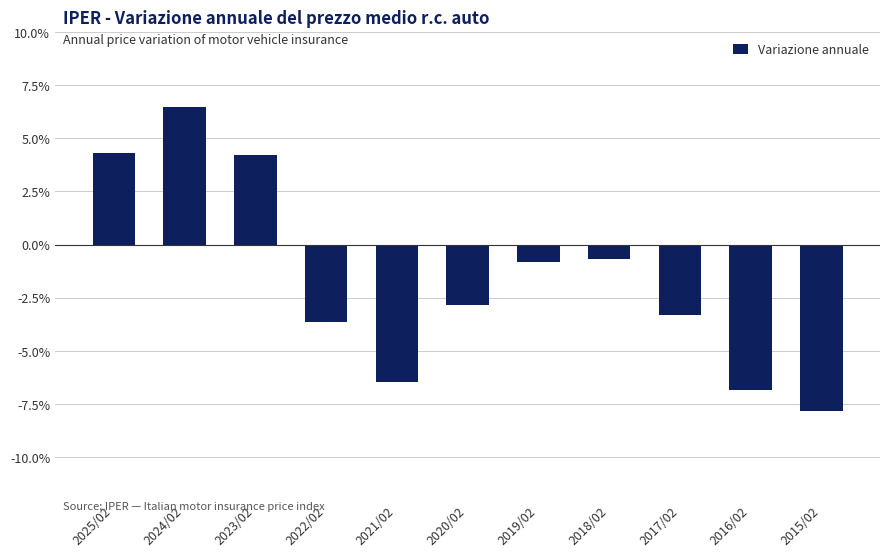

Does the chart contain any negative values?

Yes